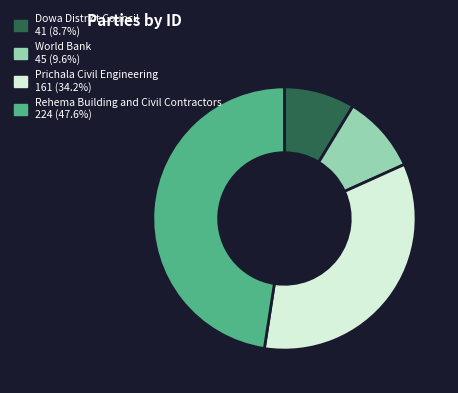

Is there any slice that represents more than half of the pie?

No